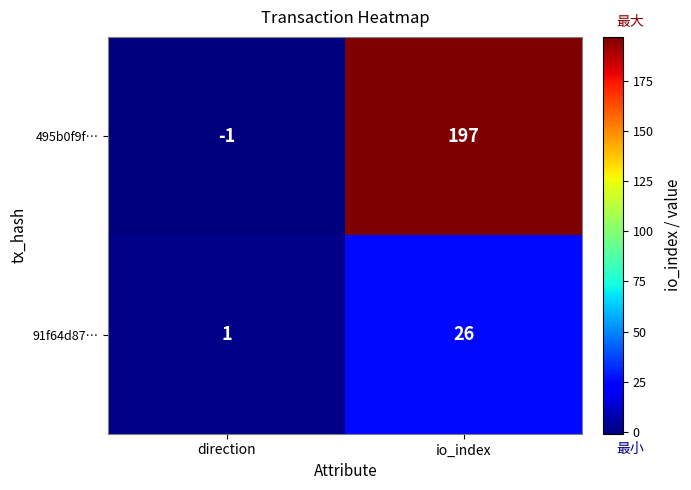

What is the average value of the 91f64d87… series?

14